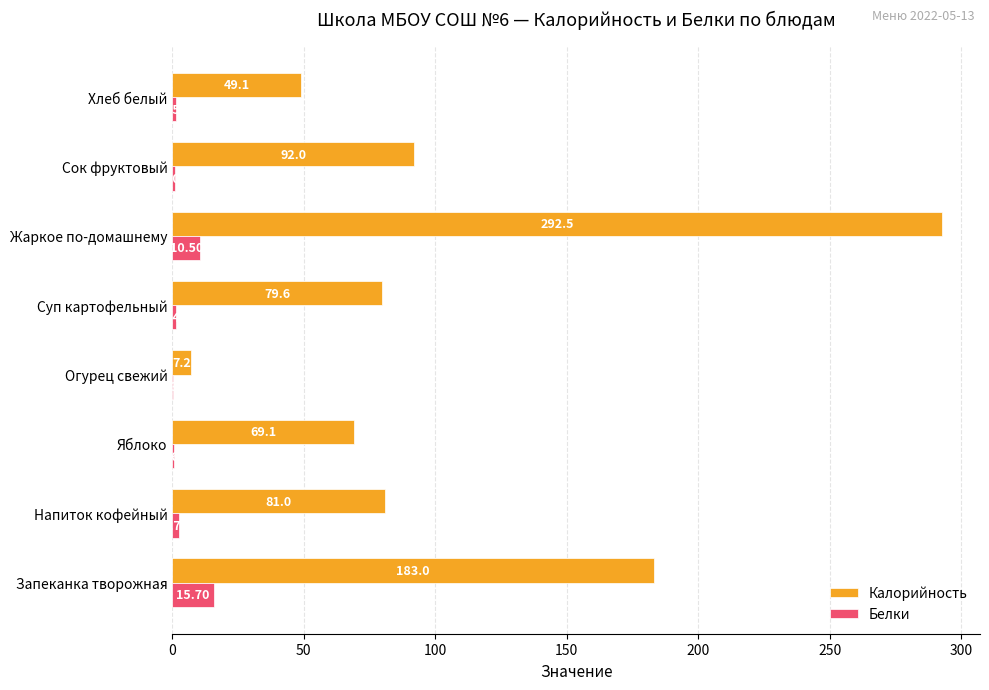

At which label does Белки reach its peak?

Запеканка творожная